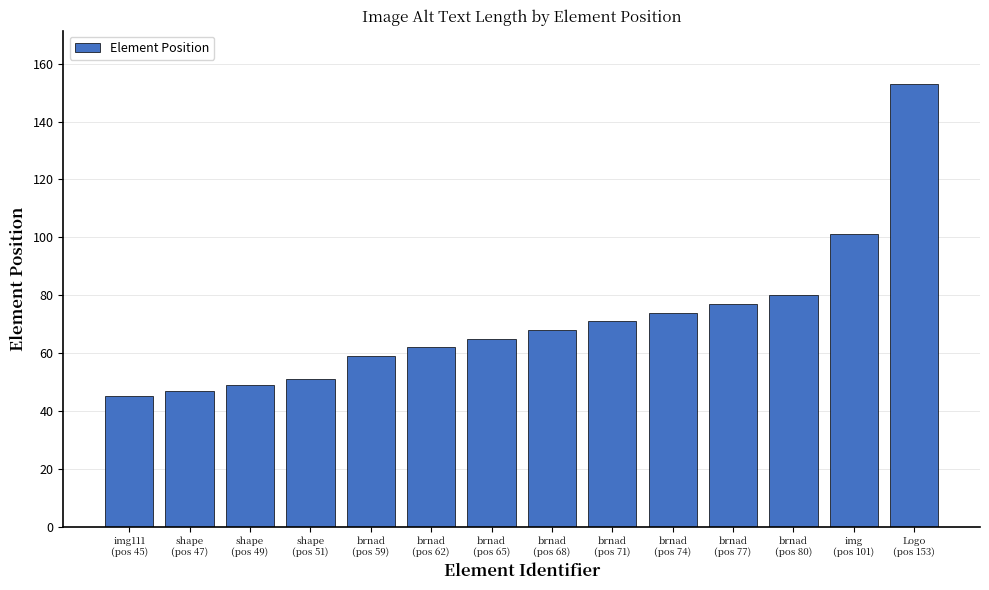

What is the label of the 8th bar from the right?

brnad
(pos 65)